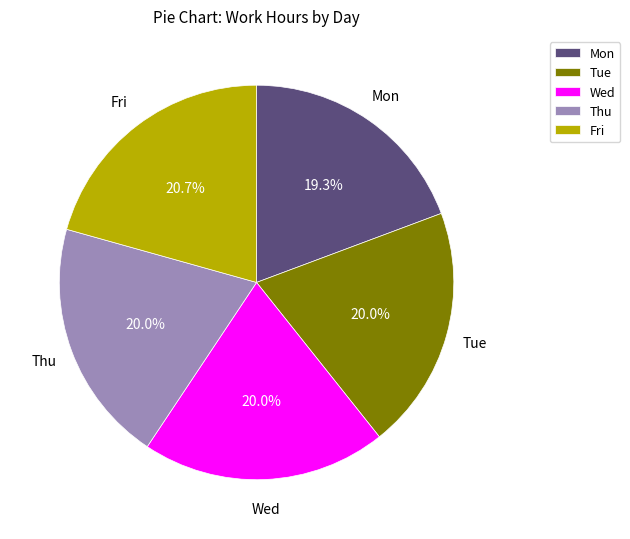

Does Wed account for over 50% of the chart?

No